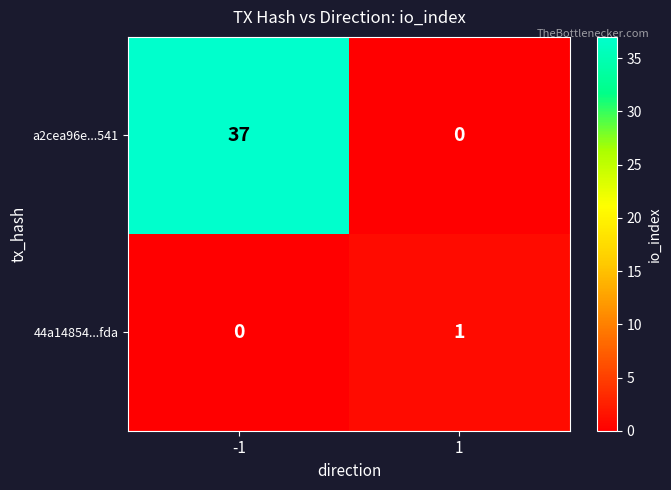

Reading left to right, list all the values displayed in this chart.

a2cea96e...541: 37	0
44a14854...fda: 0	1